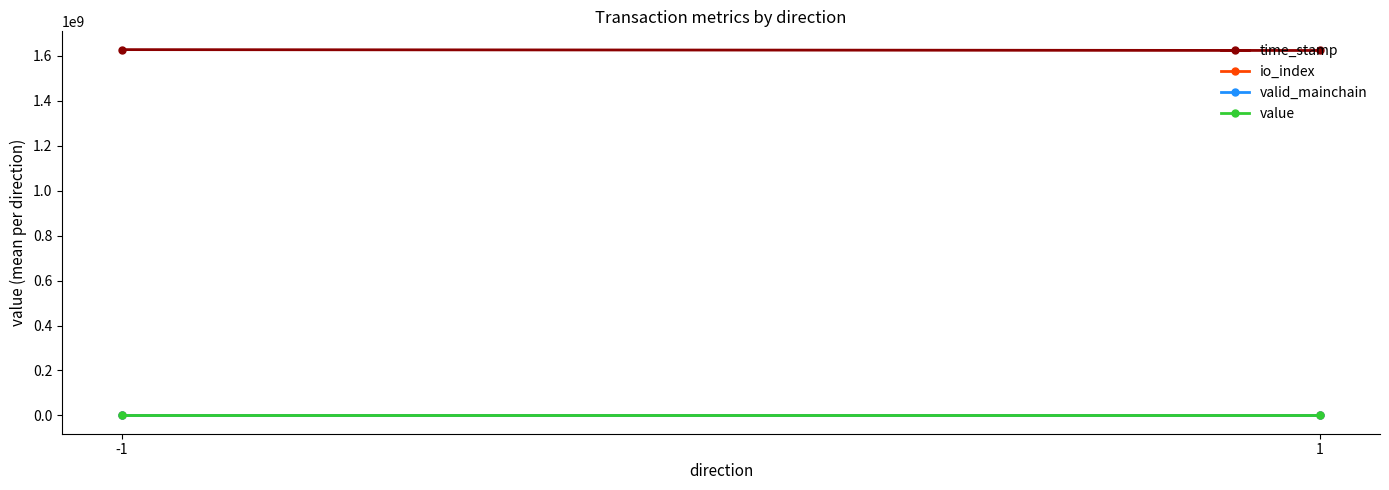

What is the value of the time_stamp point at the 1st from the left?

1627725444.5